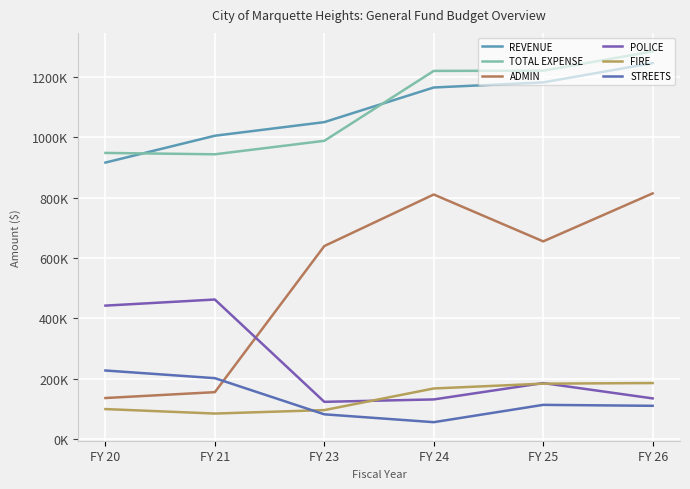

Reading left to right, list all the values displayed in this chart.

REVENUE: 916705.0	1005761.0	1050918.8	1165901.0	1182794.0	1246710.1
TOTAL EXPENSE: 948755.1	944195.7	988900.5	1220919.0	1221645.0	1285564.0
ADMIN: 135334.0	154813.7	639664.0	810776.0	655157.0	814467.0
POLICE: 441992.0	462221.0	122672.9	130656.0	185000.0	134060.0
FIRE: 98619.0	83800.0	95235.5	167037.0	183037.0	185037.0
STREETS: 226650.0	201249.0	81257.9	55150.0	112650.0	109500.0